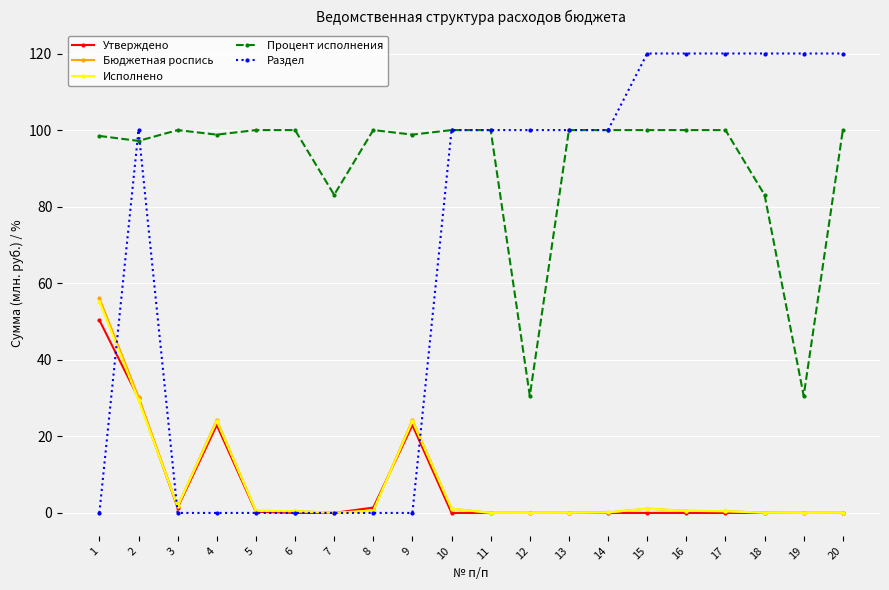

What is the highest value of the Исполнено series?

55.2